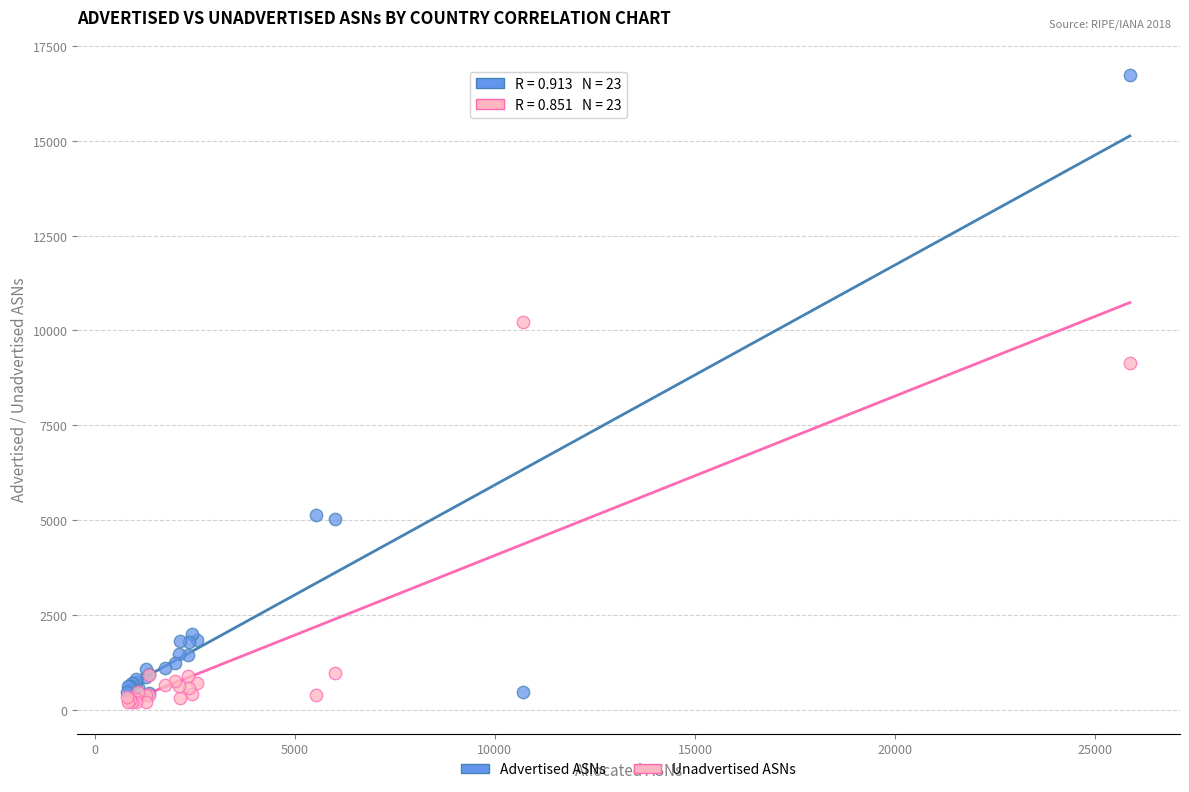

Across all series, what Y value is closest to 8461?

9135